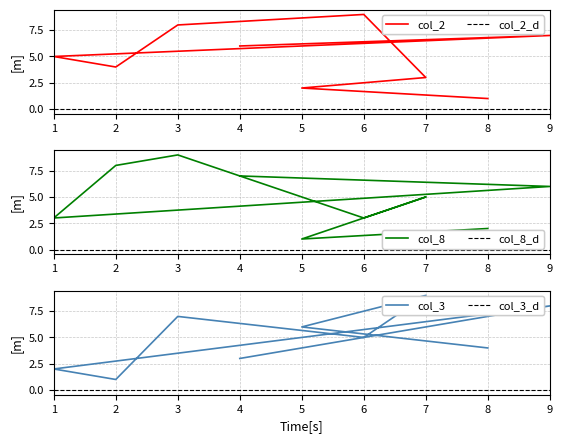

What value does the col_8 series have at 5?

1